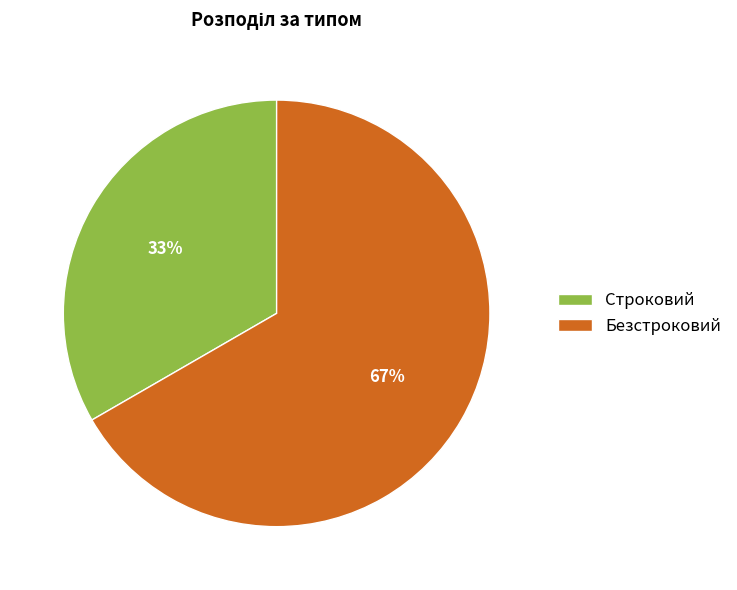

How many segments does this pie chart have?

2